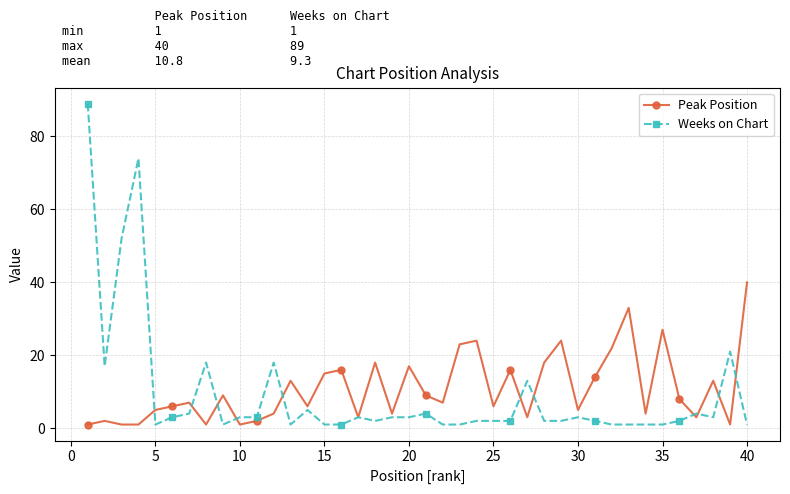

What is the highest value of the Peak Position series?

40